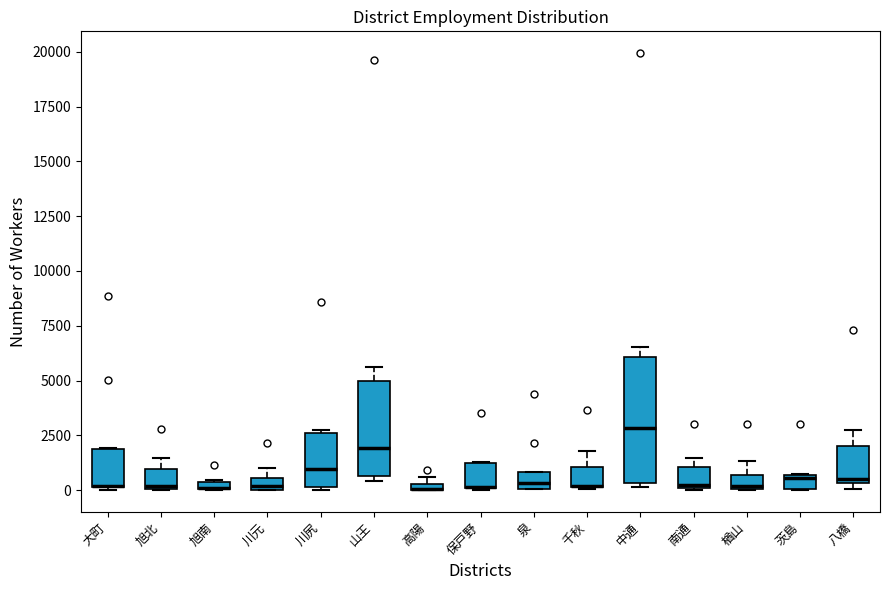

Where does the median line of the box for 泉 sit on the y-axis? The values are not printed on the chart, so give them approximately, as read against the axis.

500